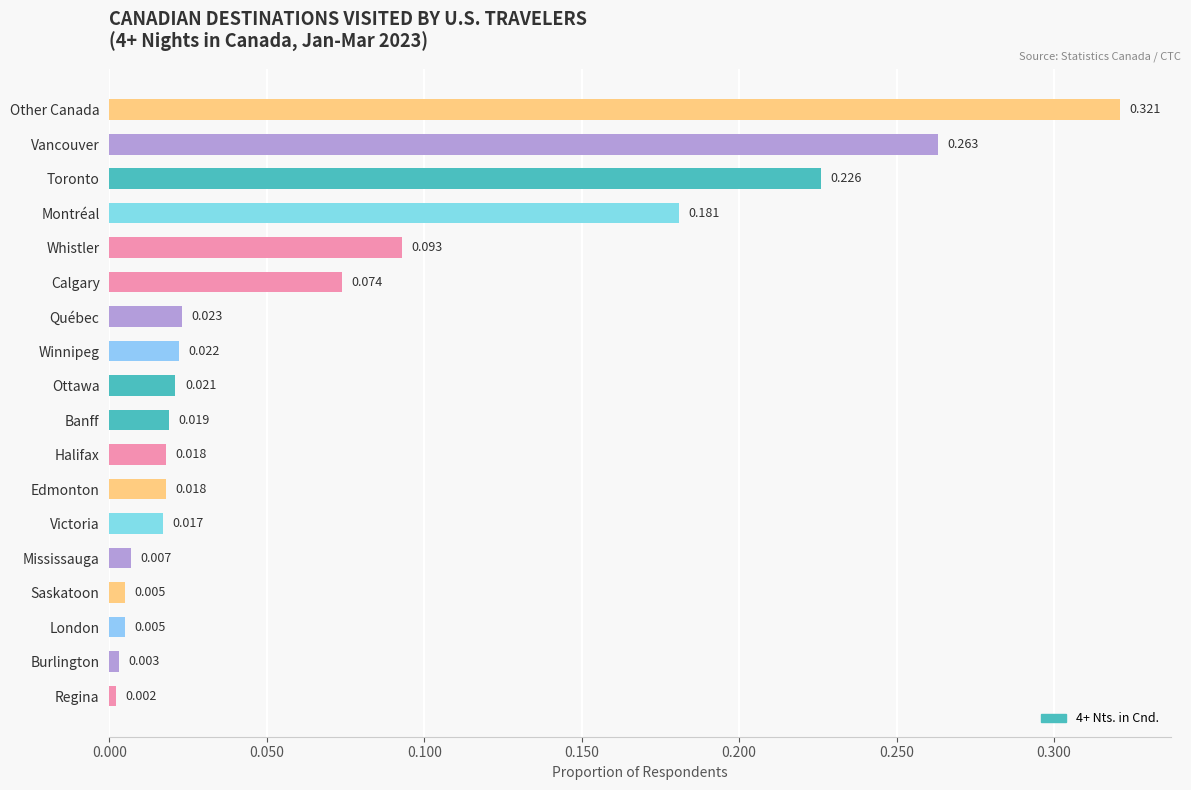

Between Ottawa and Burlington, which is larger?

Ottawa